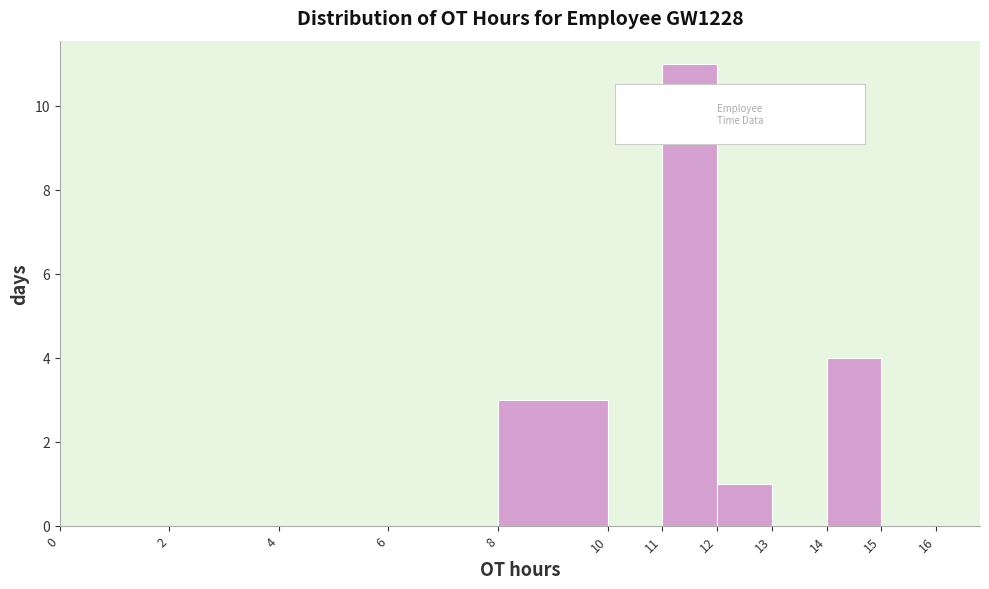

Over which range of the x-axis is the bar tallest?

11 to 12